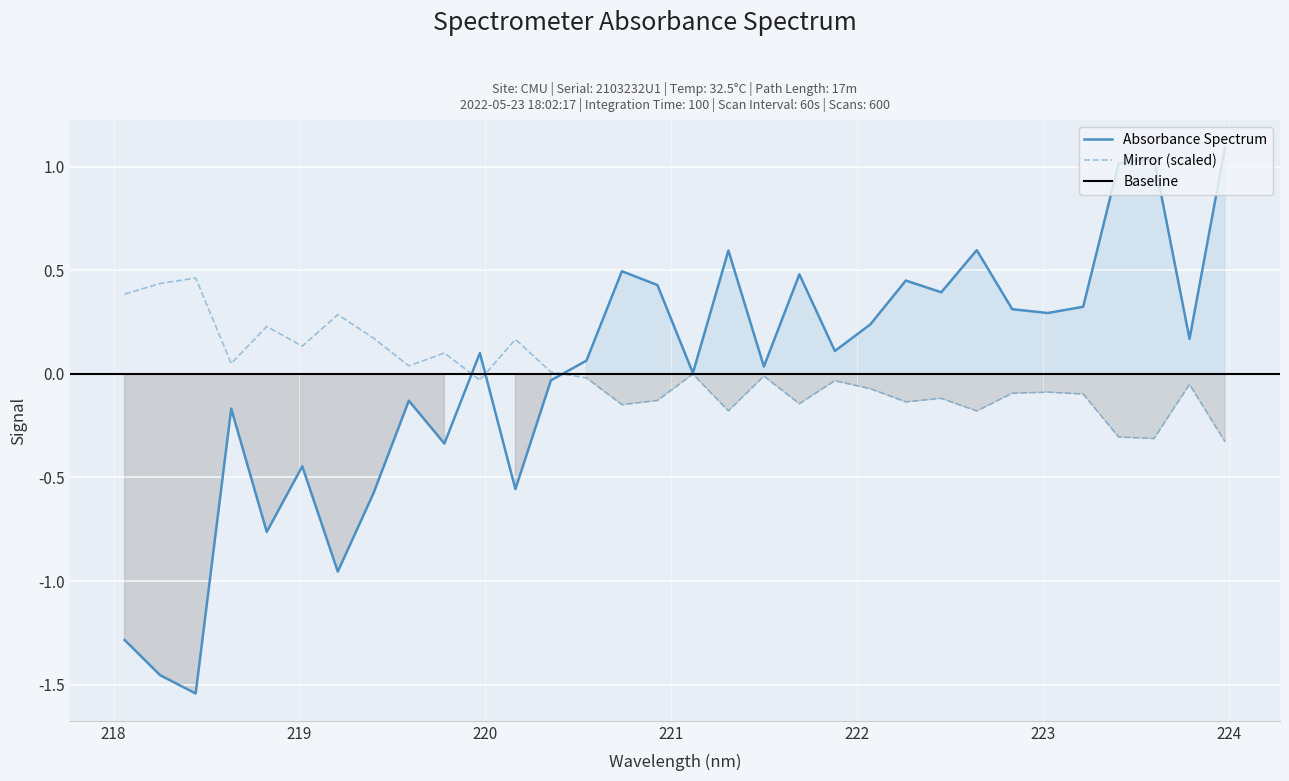

How many interior local peaks (higher than both neighbors) does the data have?

10